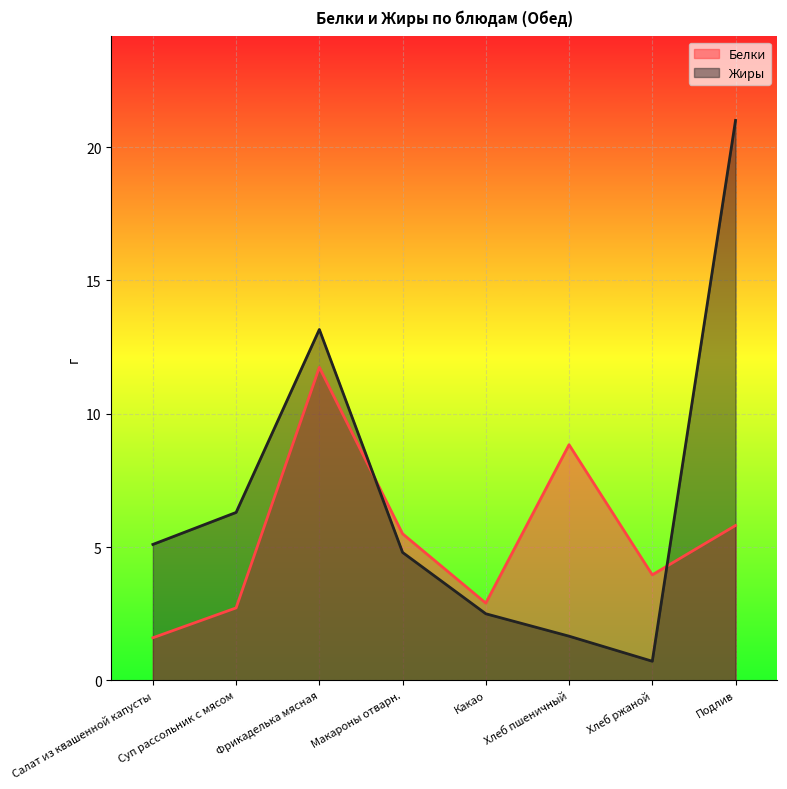

Reading left to right, list all the values displayed in this chart.

Белки: Салат из квашенной капусты=1.6	Суп рассольник с мясом=2.7	Фрикаделька мясная=11.7	Макароны отварн.=5.5	Какао=2.9	Хлеб пшеничный=8.8	Хлеб ржаной=4.0	Подлив=5.8
Жиры: Салат из квашенной капусты=5.1	Суп рассольник с мясом=6.3	Фрикаделька мясная=13.2	Макароны отварн.=4.8	Какао=2.5	Хлеб пшеничный=1.7	Хлеб ржаной=0.7	Подлив=21.0